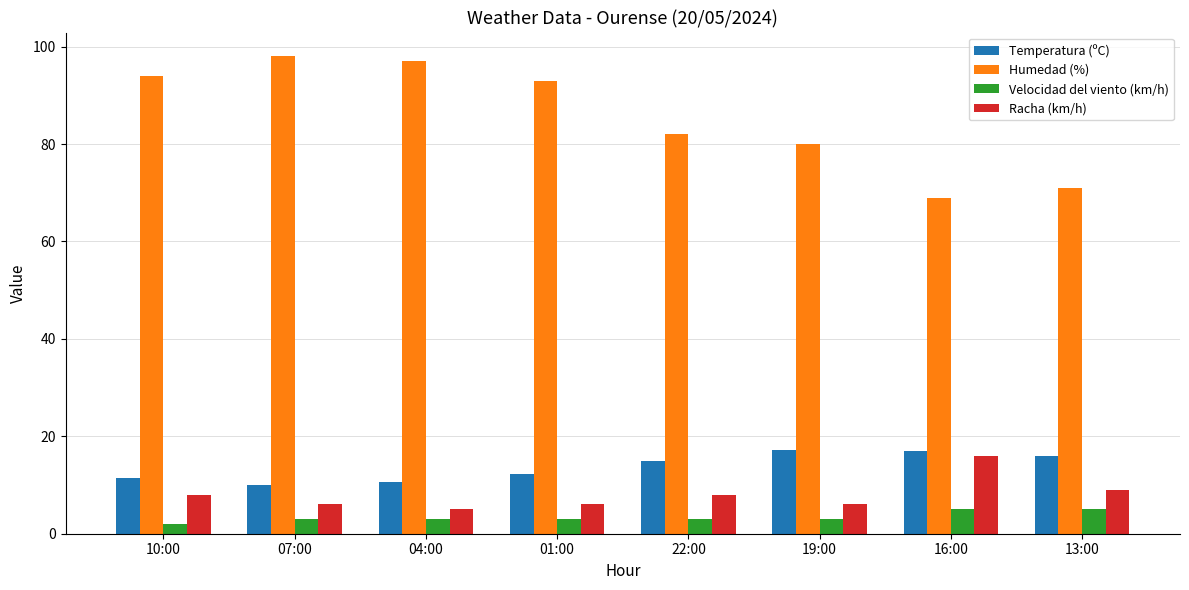

What is the minimum value for Humedad (%)?

69.0